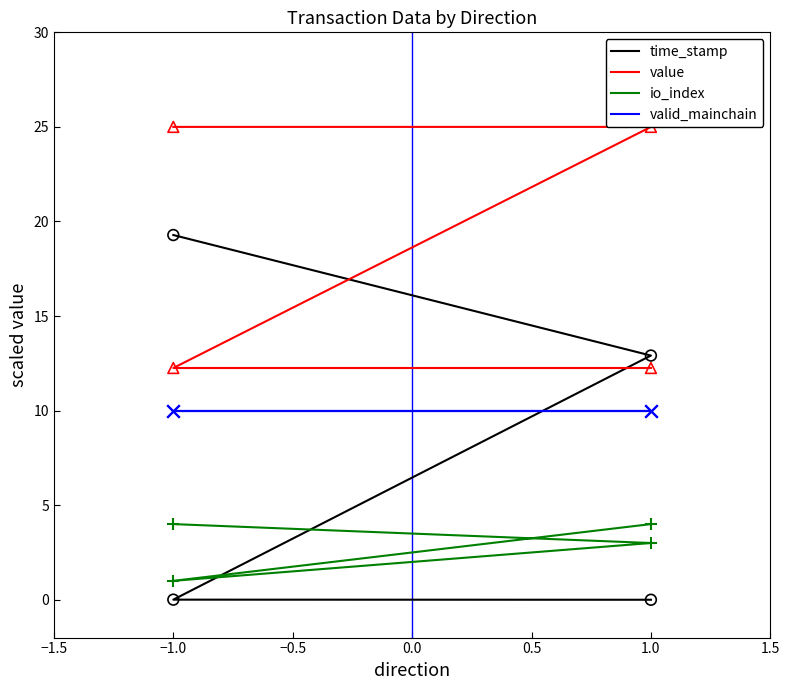

What are all the series names shown in the legend?

time_stamp, value, io_index, valid_mainchain